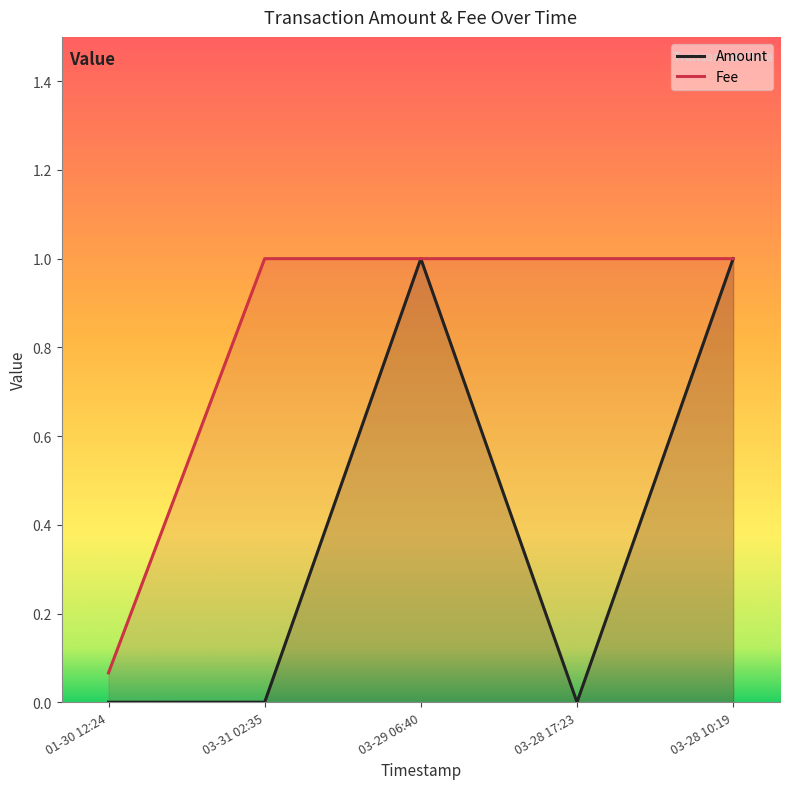

True or false: Amount has a value of 1.7 at 03-29 06:40.

False